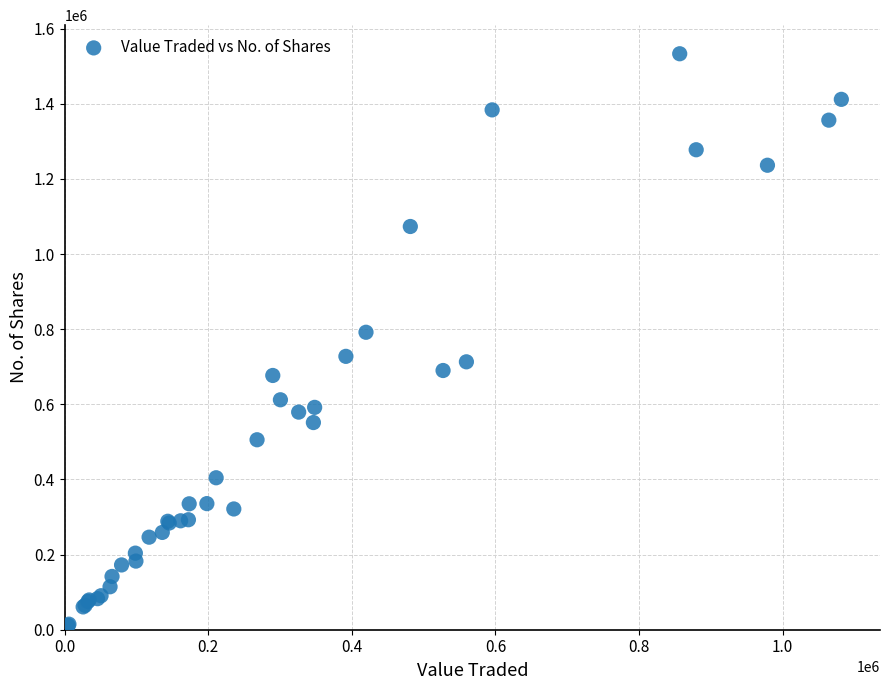

What Y value in the scatter plot is closest to 772312?

791916